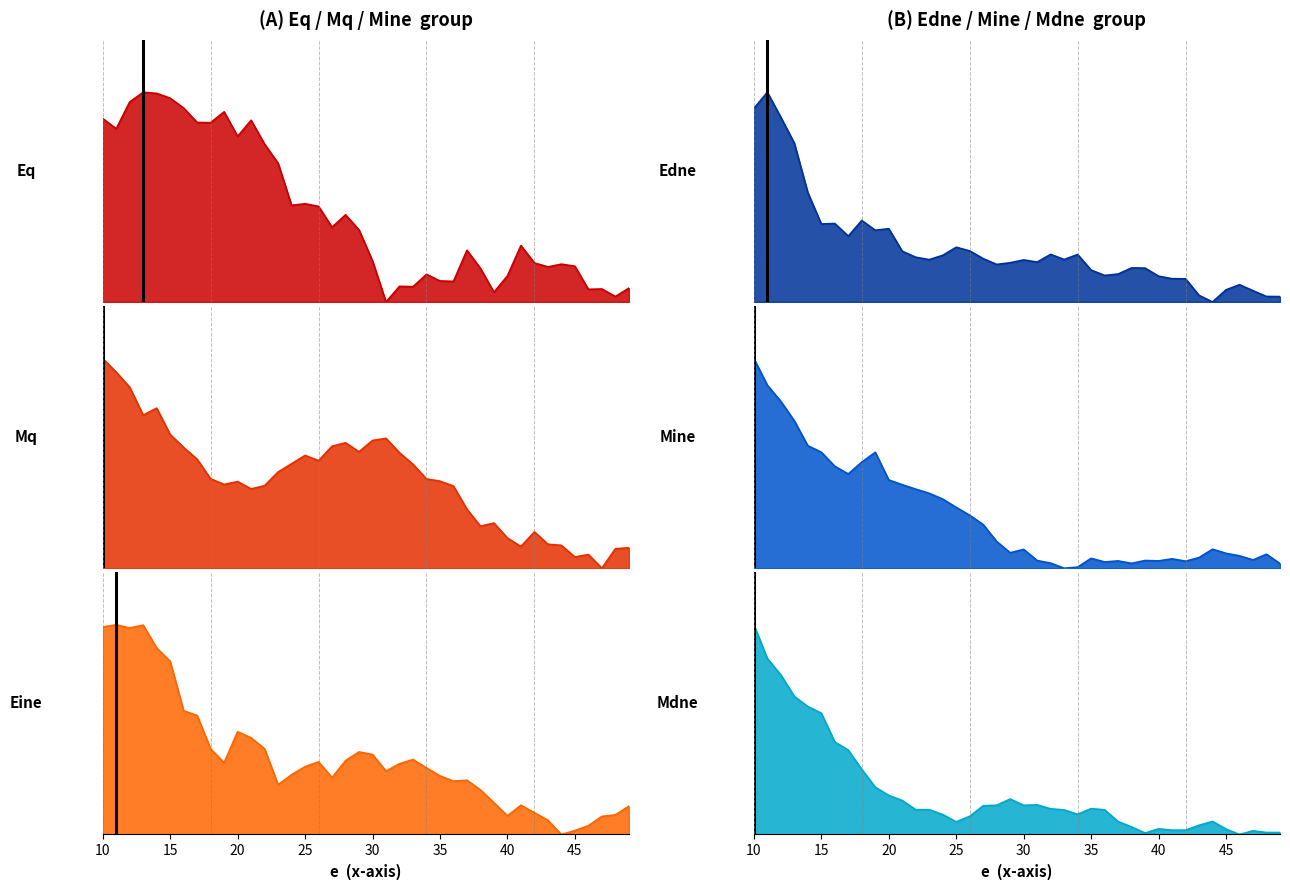

How many data points does each series have?

40